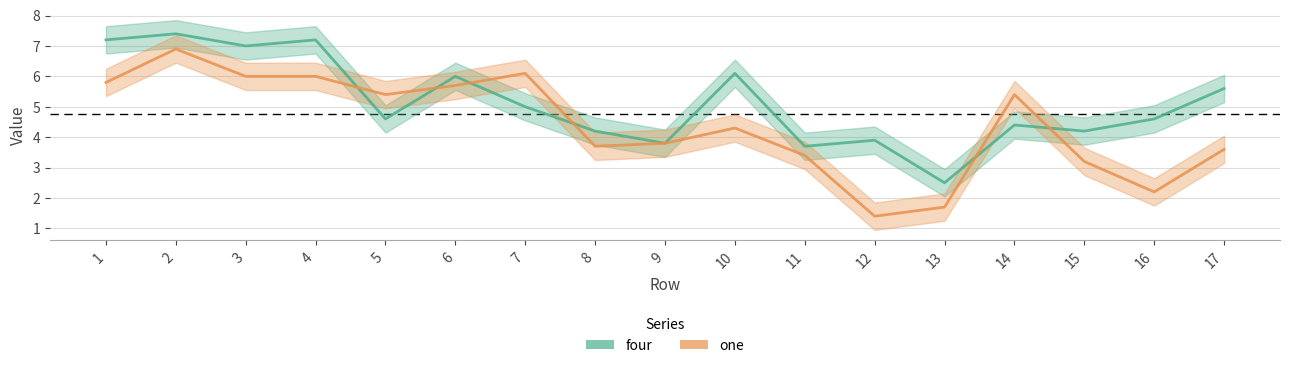

Count the number of data series in this chart.

2